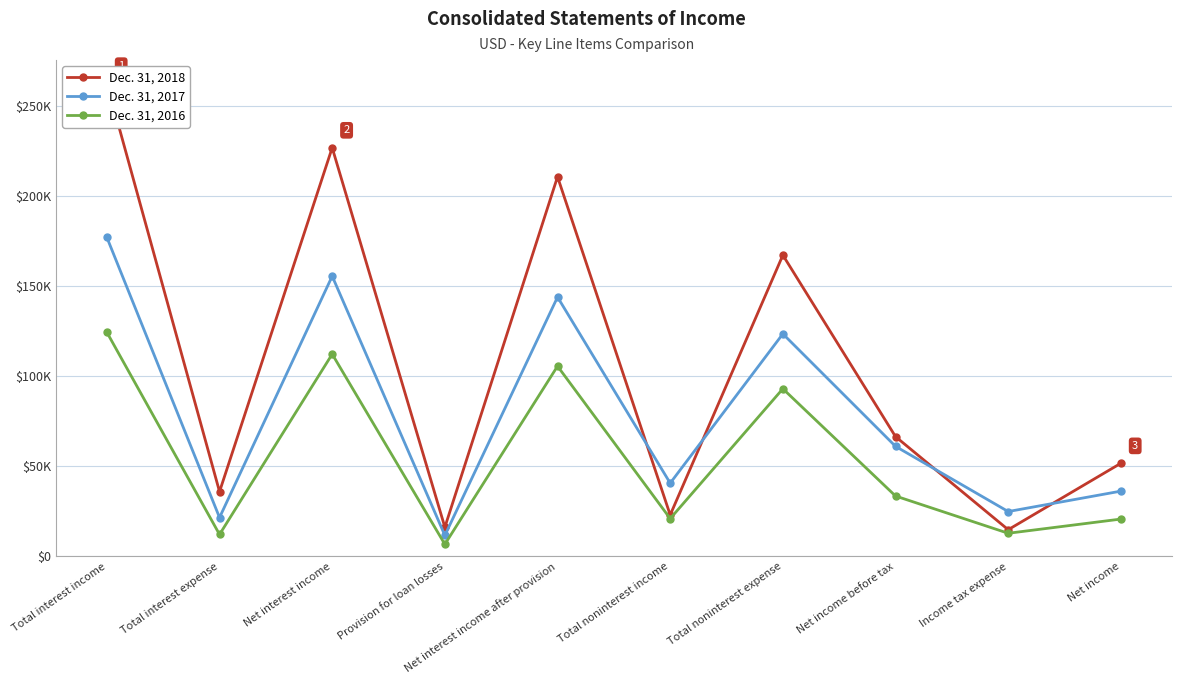

Is this an area chart (filled region under the line)?

No